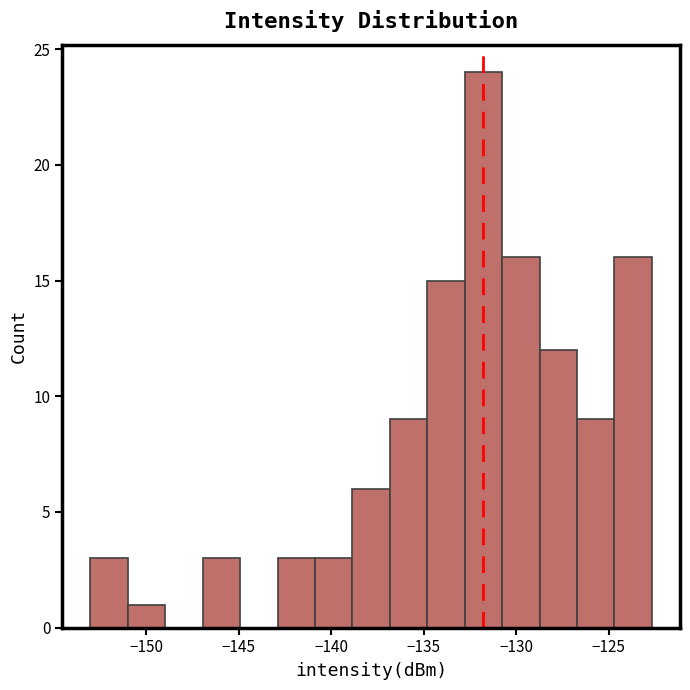

Over which range of the x-axis is the bar tallest?

-133.0 to -131.0